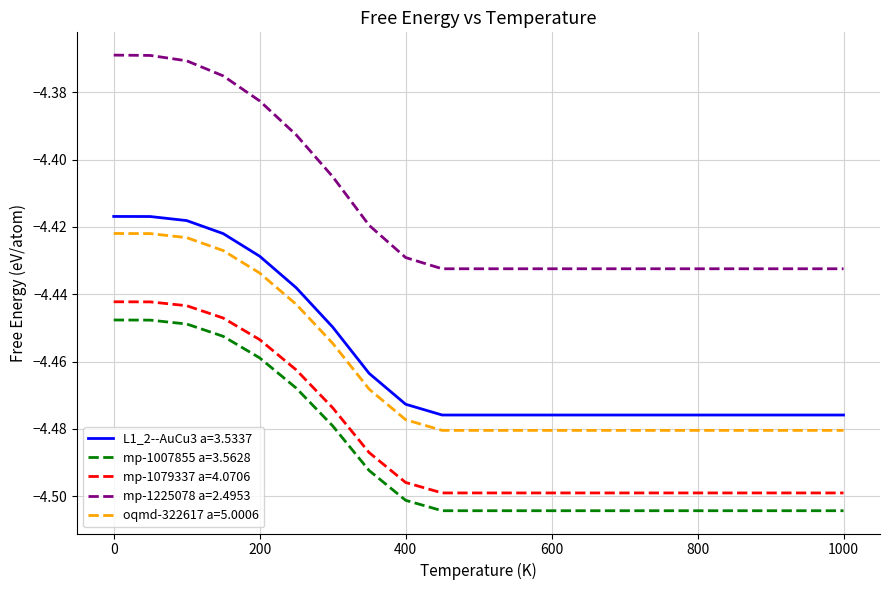

Which series has the widest spread of values?

mp-1225078 a=2.4953